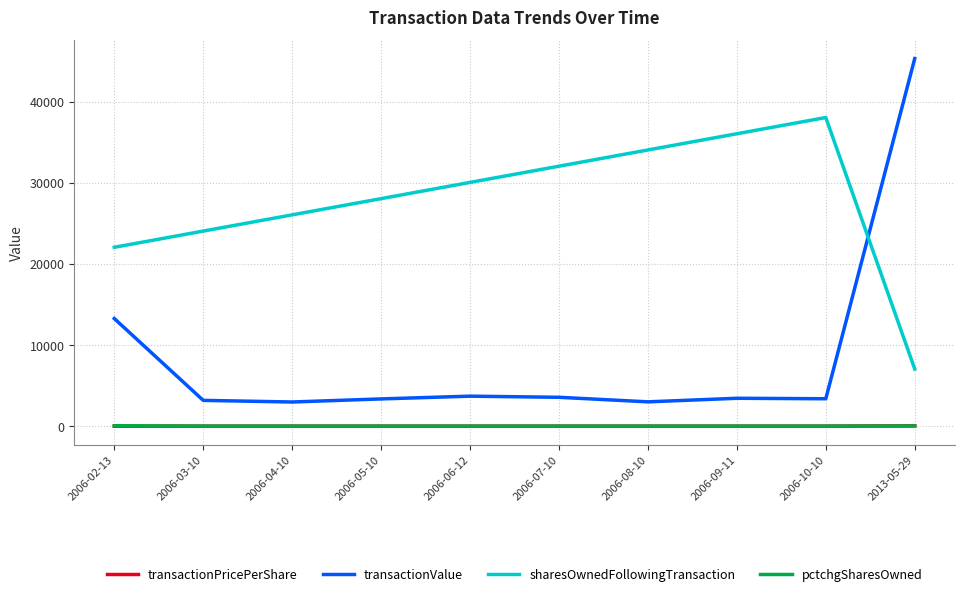

At how many categories does at least one series exceed 22936?

9